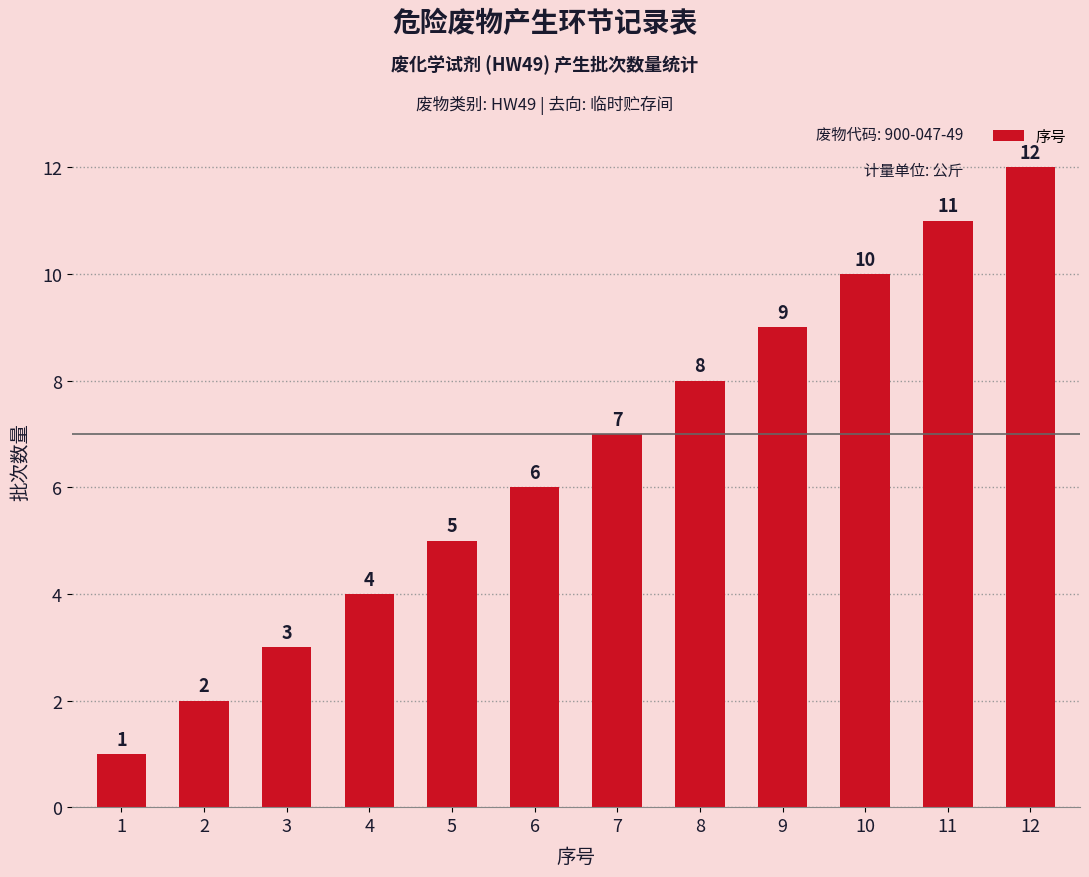

Which has a higher value, 11 or 8?

11